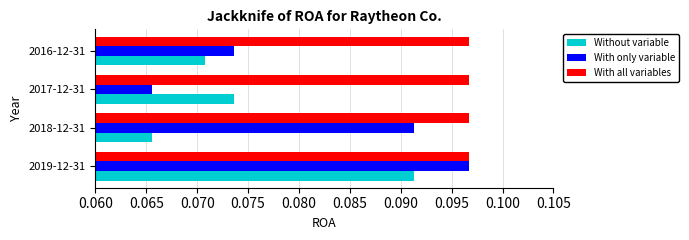

At which label does Without variable reach its minimum?

2018-12-31